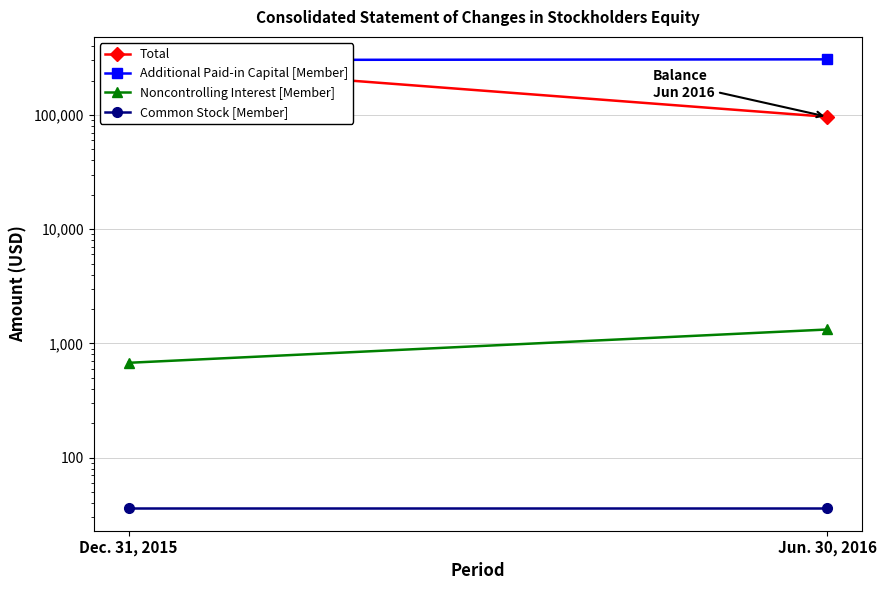

Reading left to right, list all the values displayed in this chart.

Total: 280590	96336
Additional Paid-in Capital [Member]: 302488	306741
Noncontrolling Interest [Member]: 676	1323
Common Stock [Member]: 36	36